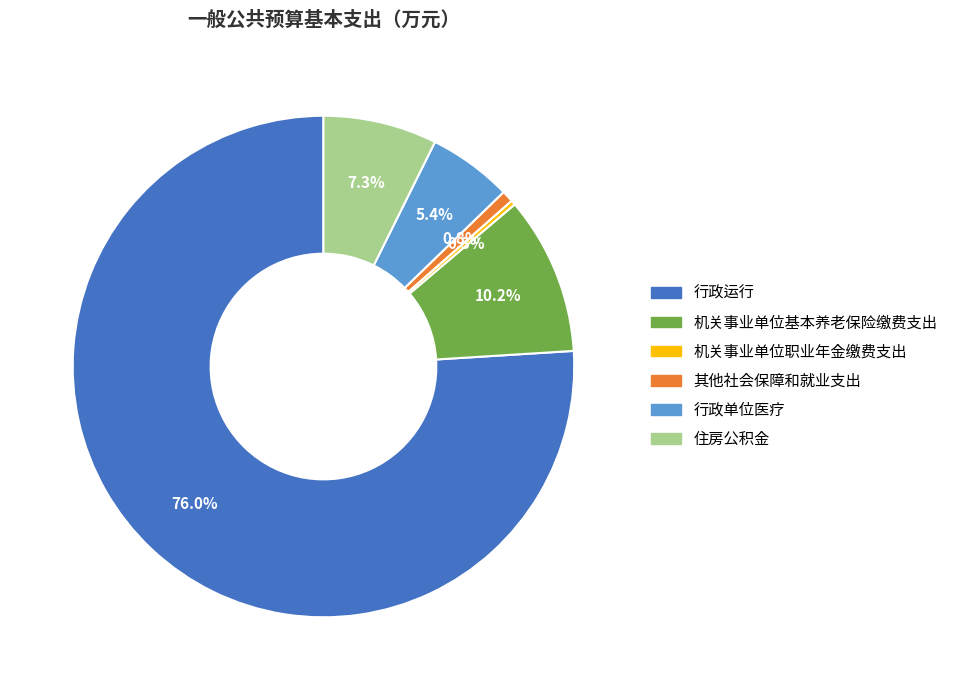

Is there a majority slice in this chart?

Yes